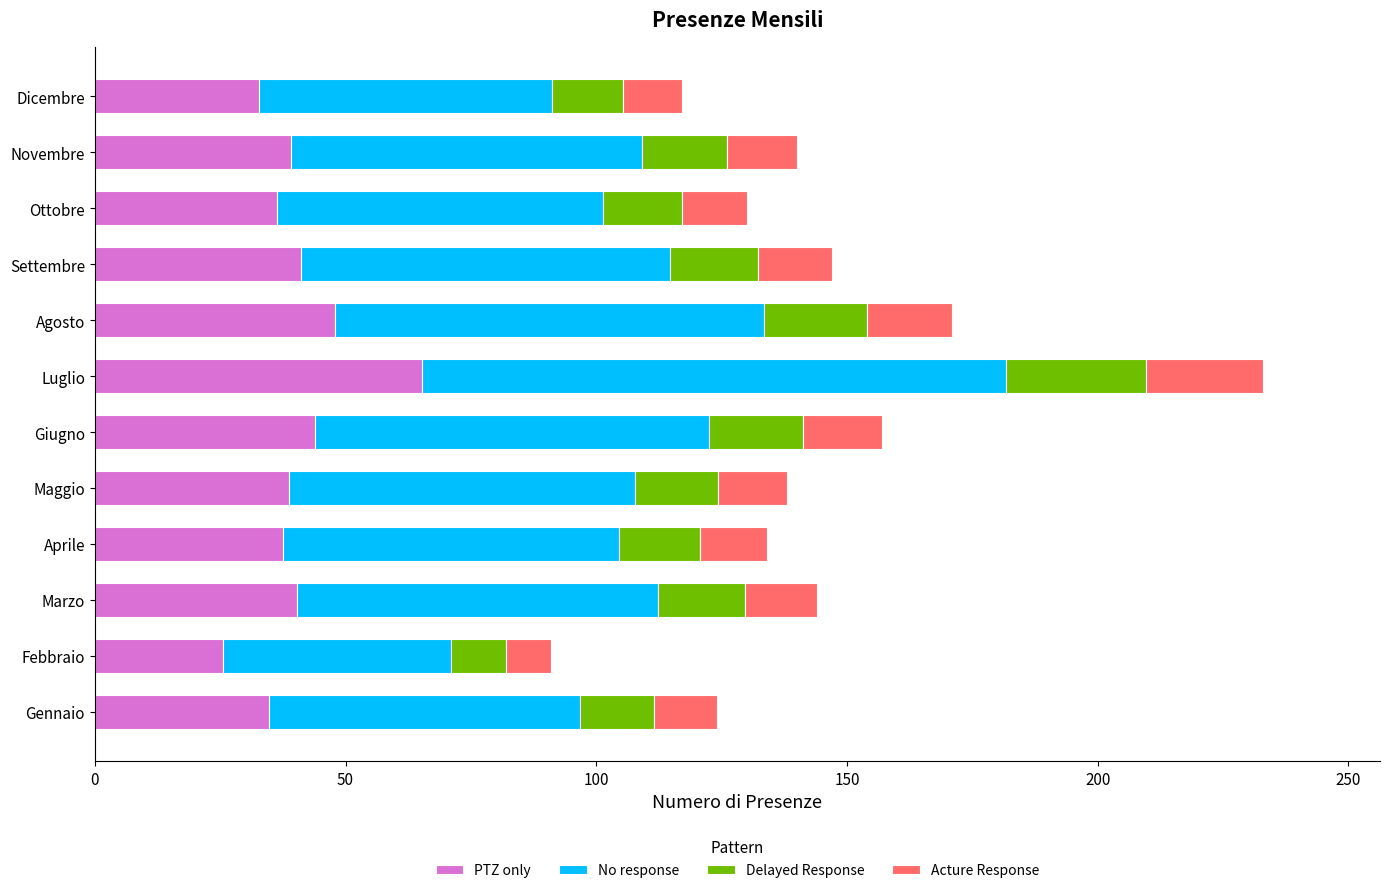

At which category is the sum across all series the highest?

Luglio